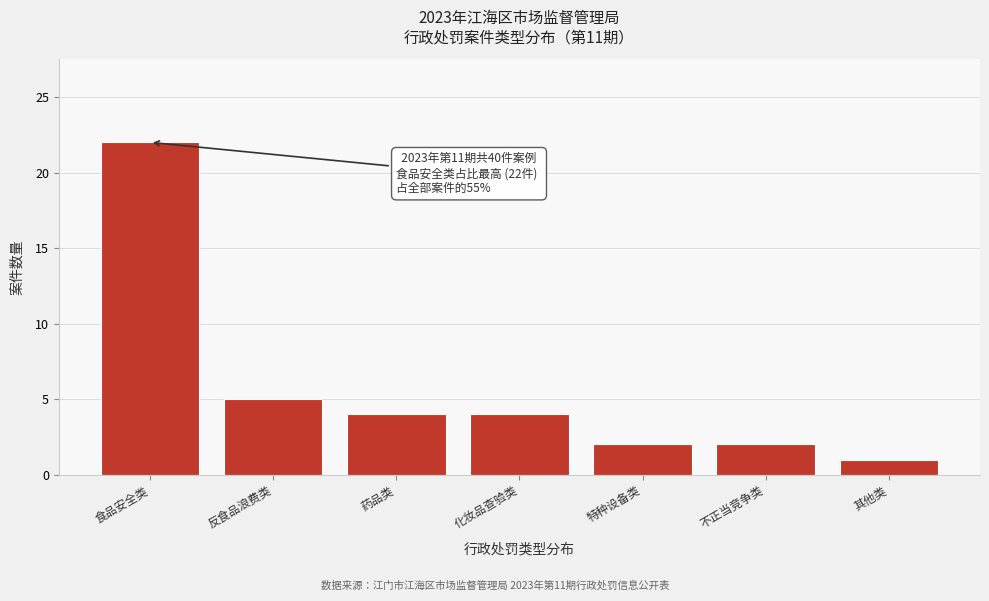

Reading right to left, transcribe all the data shown in this chart.

其他类=1	不正当竞争类=2	特种设备类=2	化妆品查验类=4	药品类=4	反食品浪费类=5	食品安全类=22